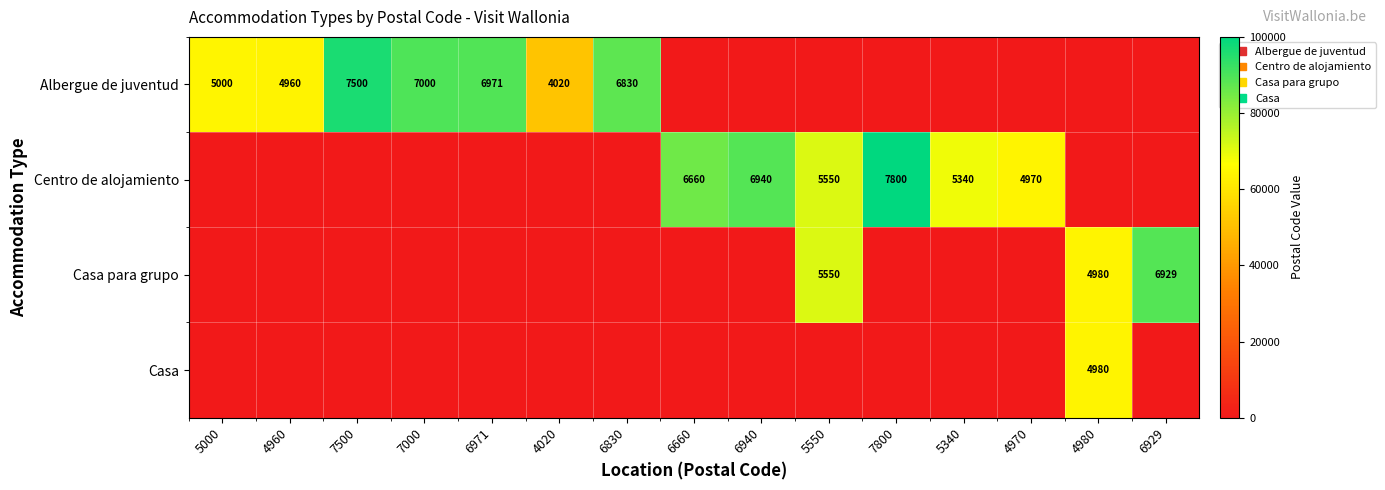

What is the difference between the Casa para grupo values at 6929 and 5550?

1379